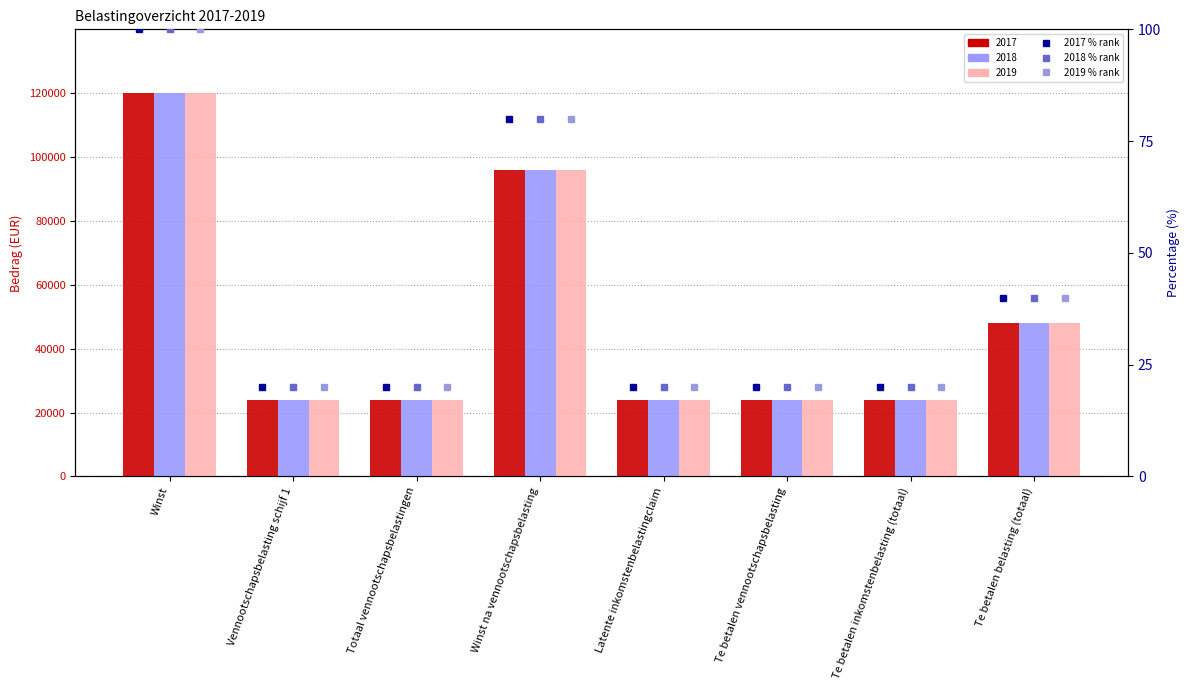

Which category has the highest value across all series?

Winst